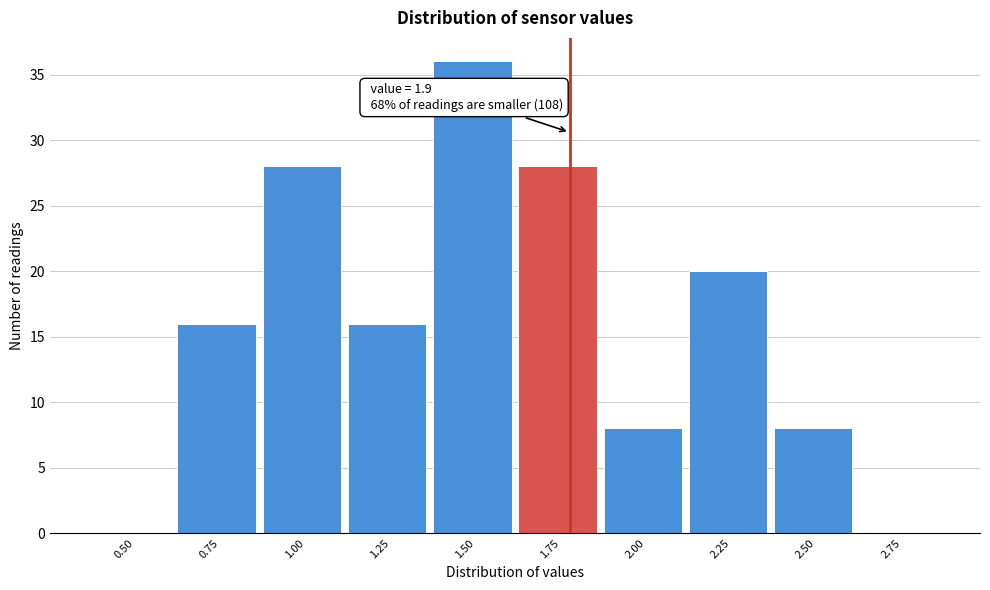

Reading left to right, list all the values displayed in this chart.

0.50=0	0.75=16	1.00=28	1.25=16	1.50=36	1.75=28	2.00=8	2.25=20	2.50=8	2.75=0